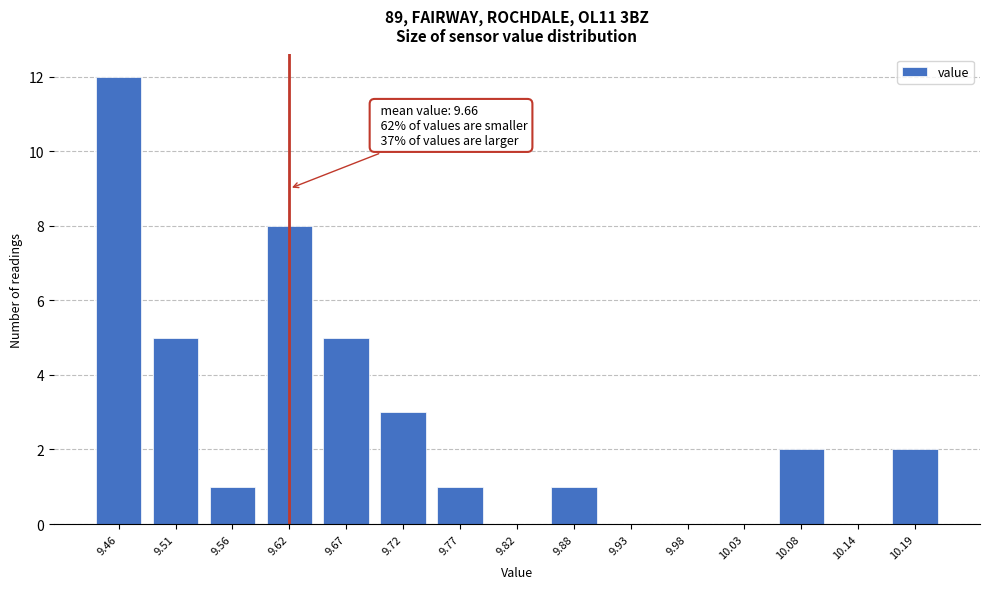

Reading left to right, extract all data points from this chart.

9.46=12	9.51=5	9.56=1	9.62=8	9.67=5	9.72=3	9.77=1	9.82=0	9.88=1	9.93=0	9.98=0	10.03=0	10.08=2	10.14=0	10.19=2